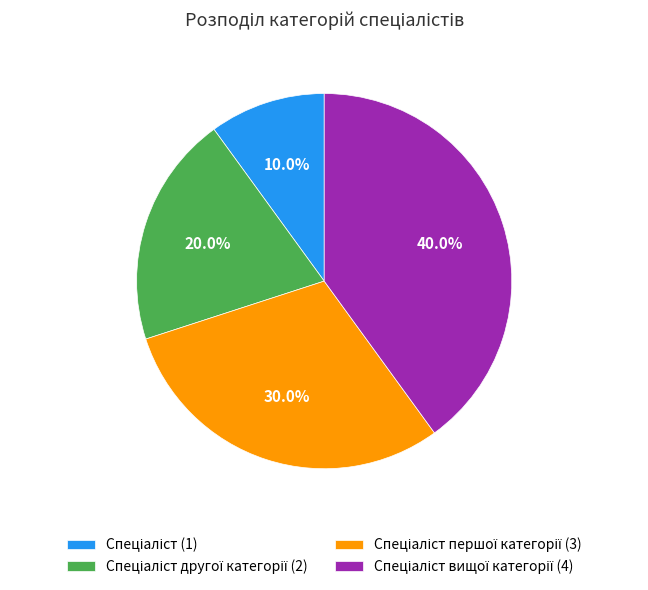

Is there a majority slice in this chart?

No